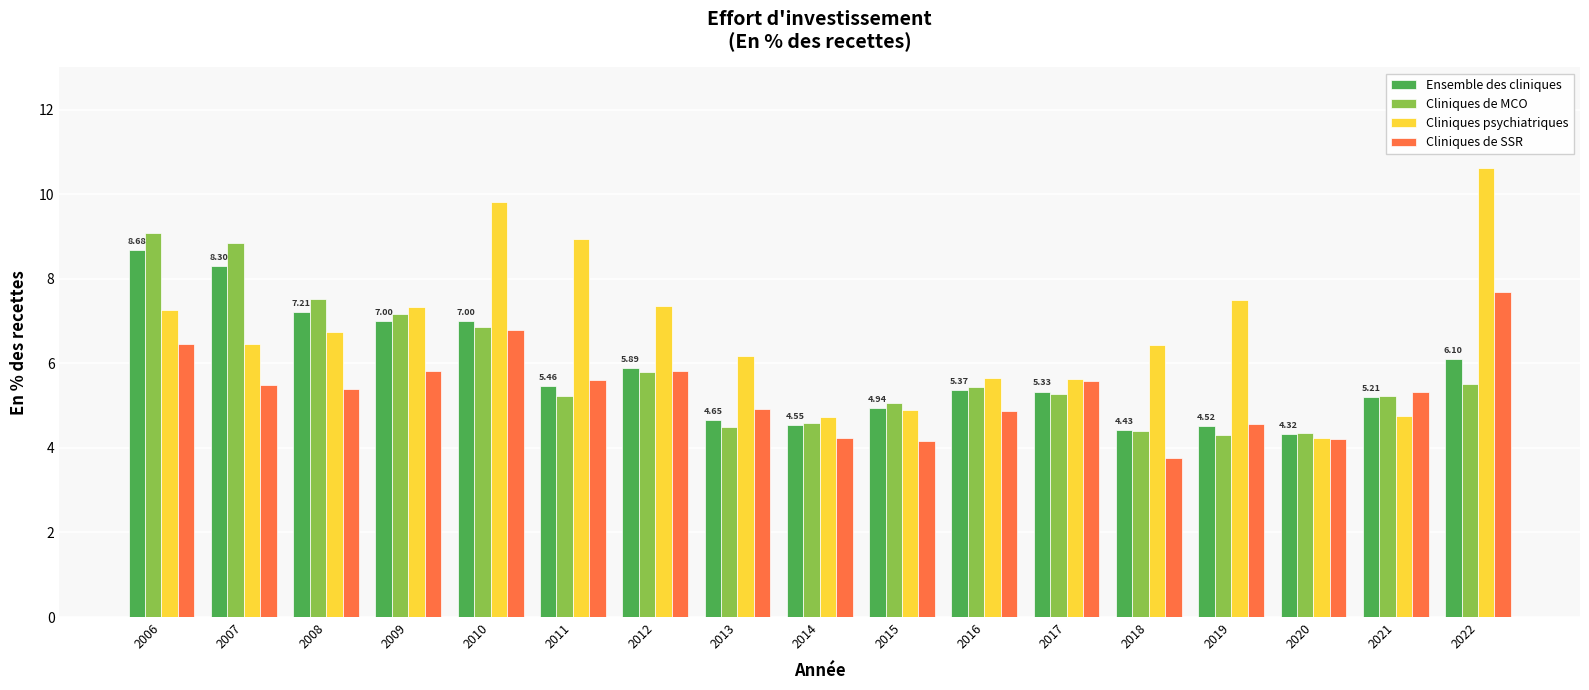

What is the difference between the maximum and minimum values in the Cliniques de MCO series?

4.8